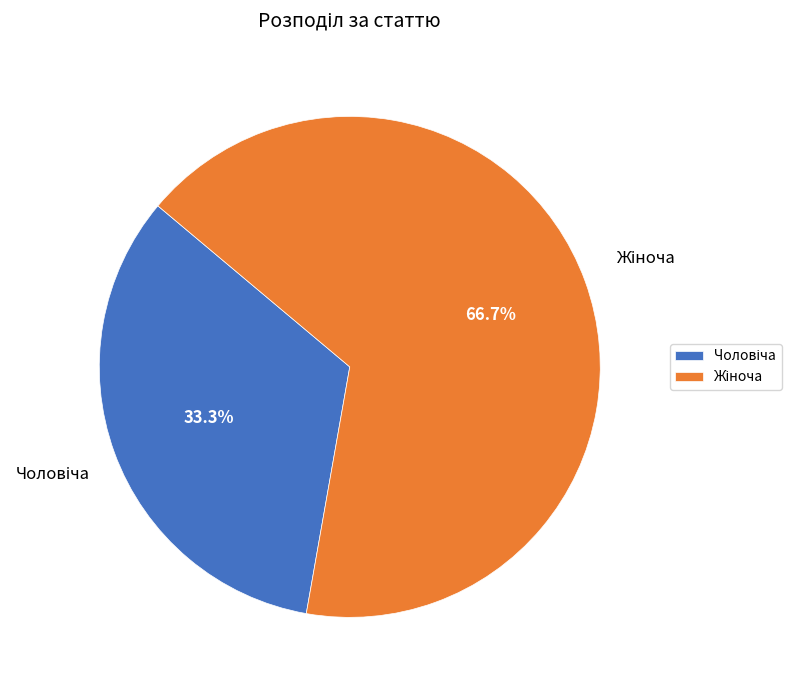

Count the number of slices in the pie.

2